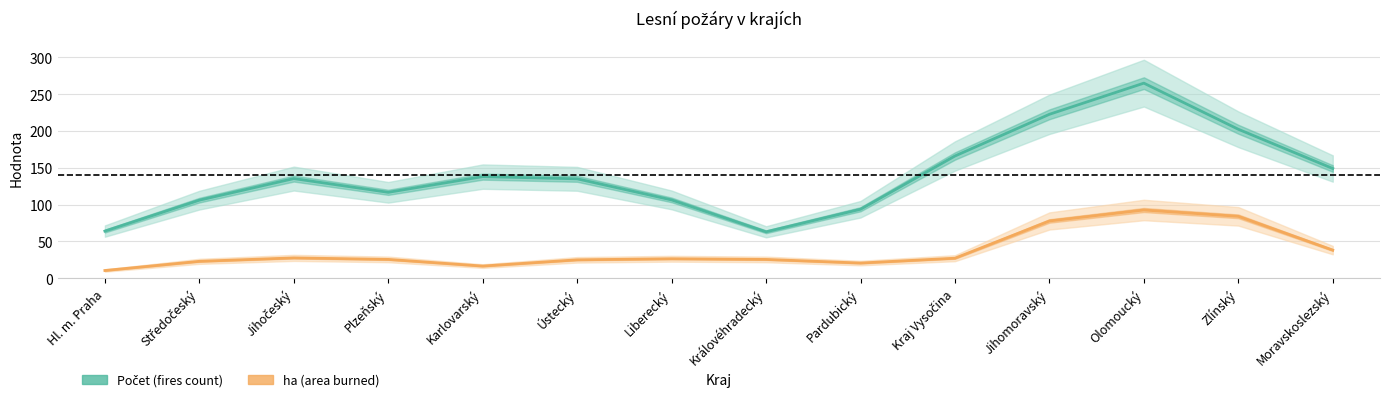

Is it true that ha equals 16.5 at Karlovarský?

True